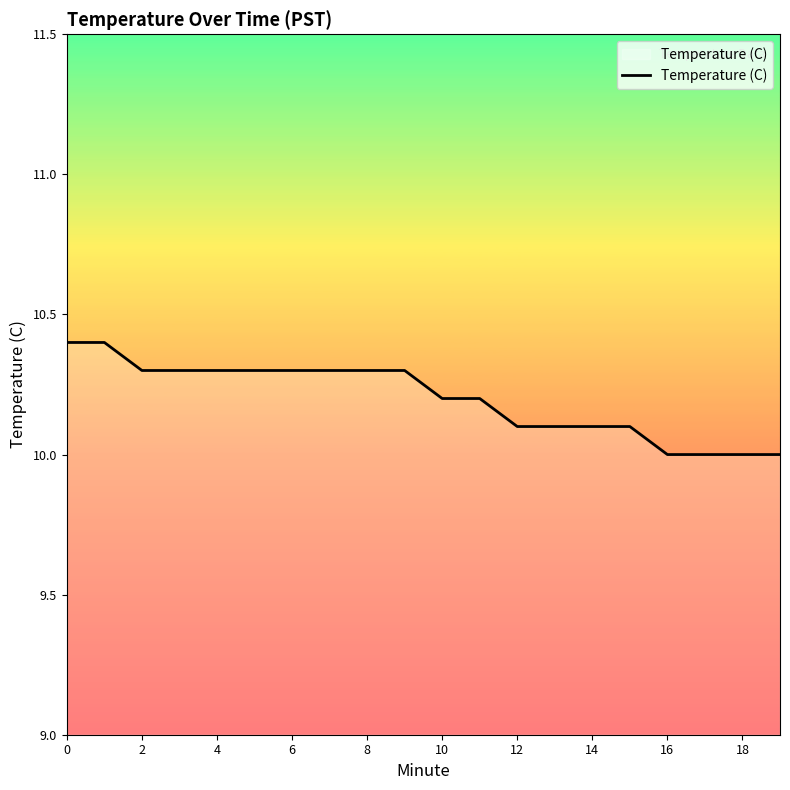

What is the maximum value shown in the chart?

10.4